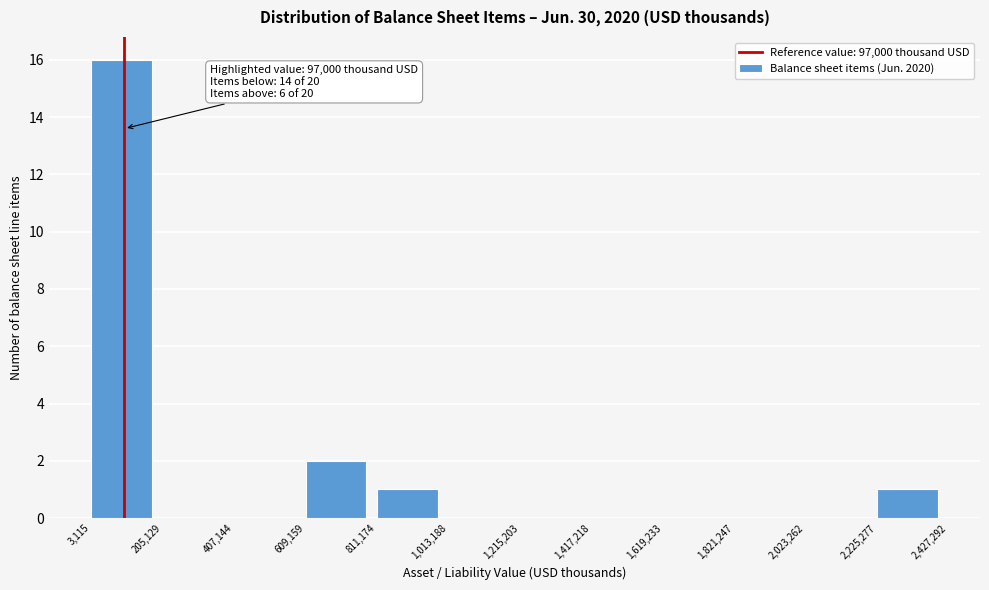

Over which range of the x-axis is the bar tallest?

3,115 to 205,129